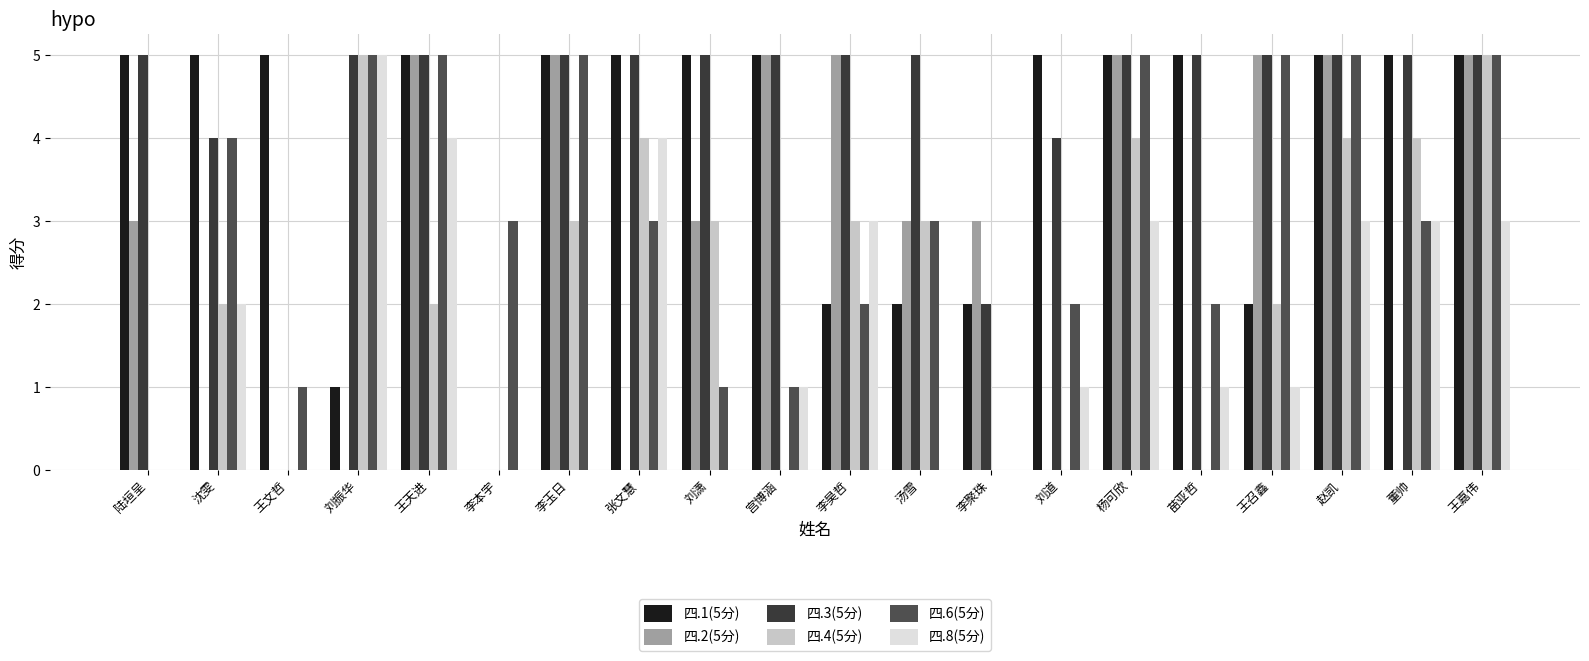

Are the bars grouped side by side (vs. stacked)?

Yes